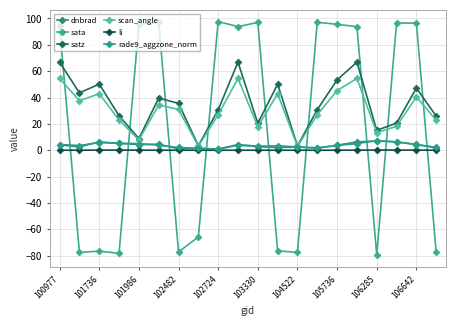

How many data points in satz are above 35?

10